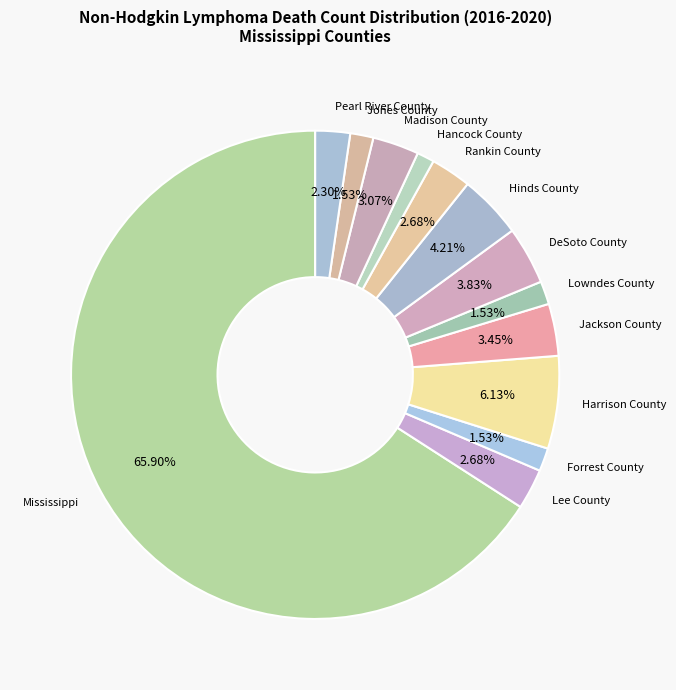

True or false: Mississippi accounts for 74% of the total.

False